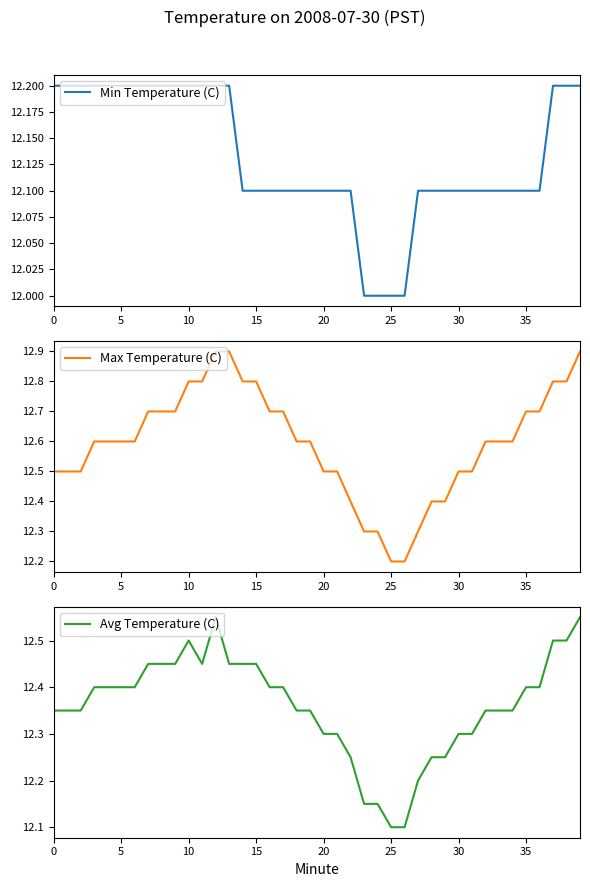

At which category does the chart reach its minimum across all series?

23